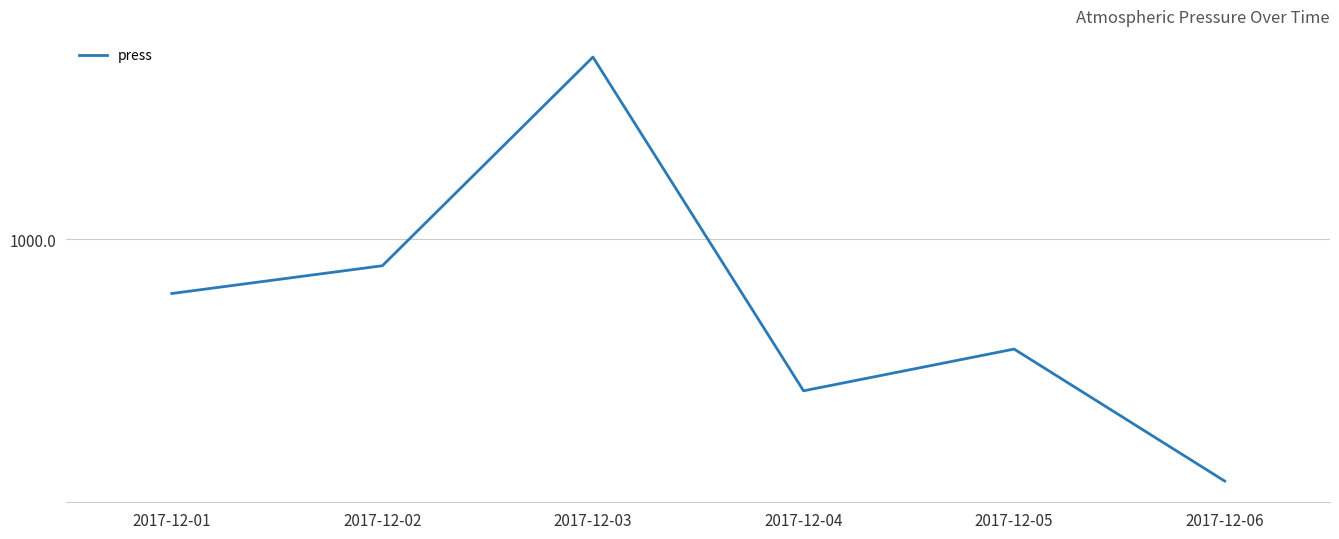

Which category has the highest value across all series?

2017-12-03